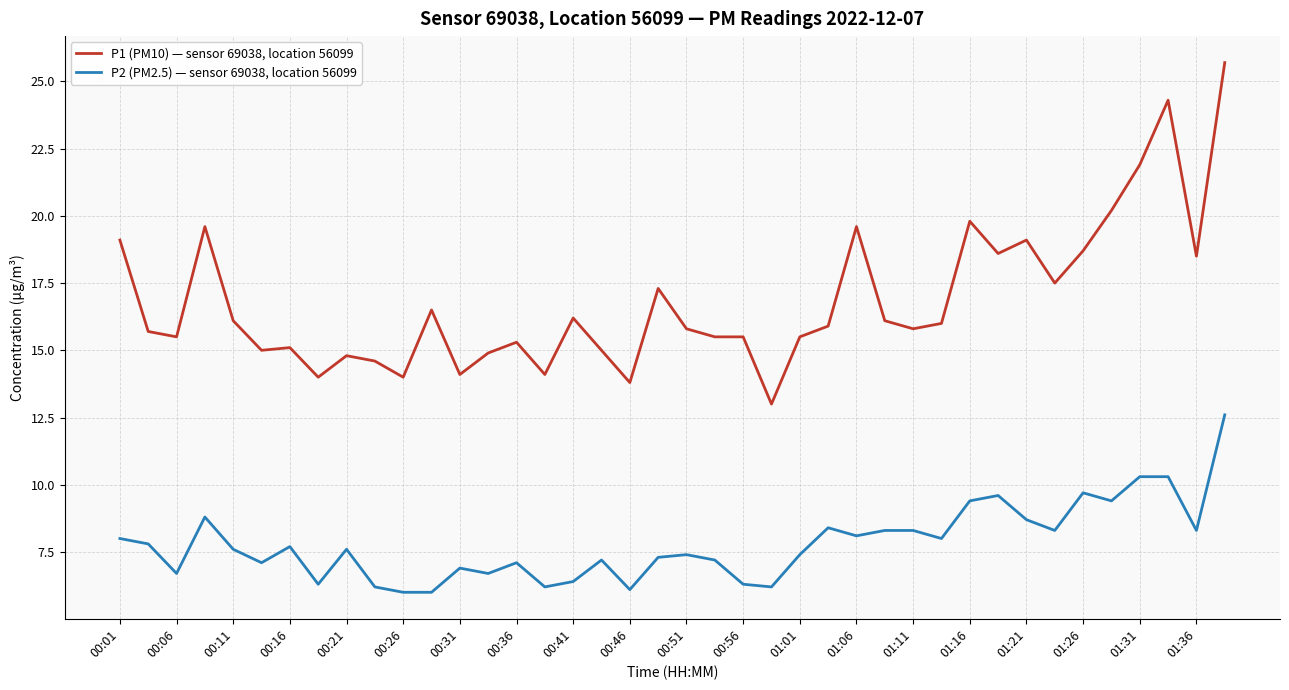

Which series has the largest total across all categories?

P1 (PM10) — sensor 69038, location 56099